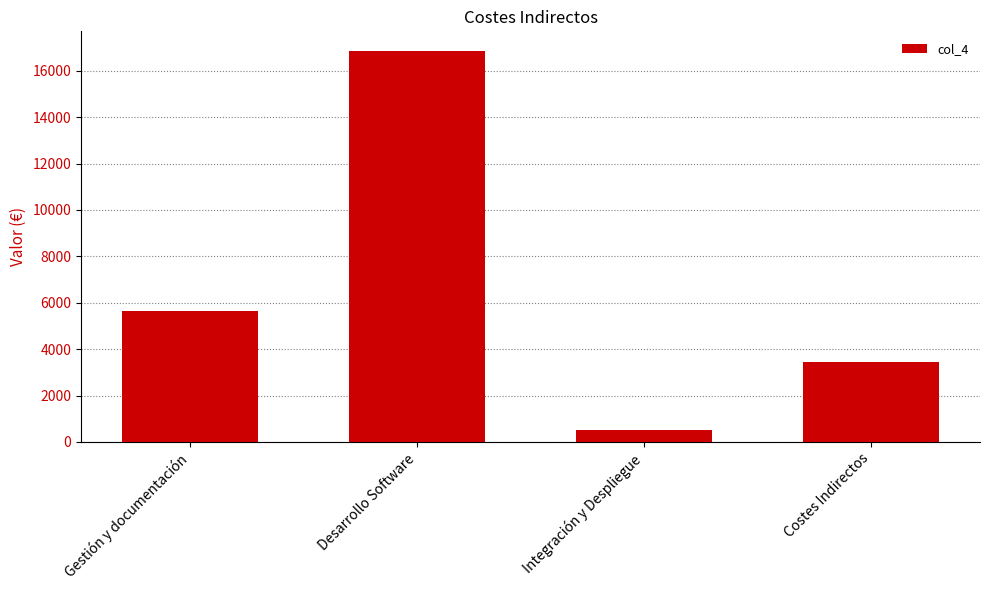

Which has a higher value, Integración y Despliegue or Desarrollo Software?

Desarrollo Software